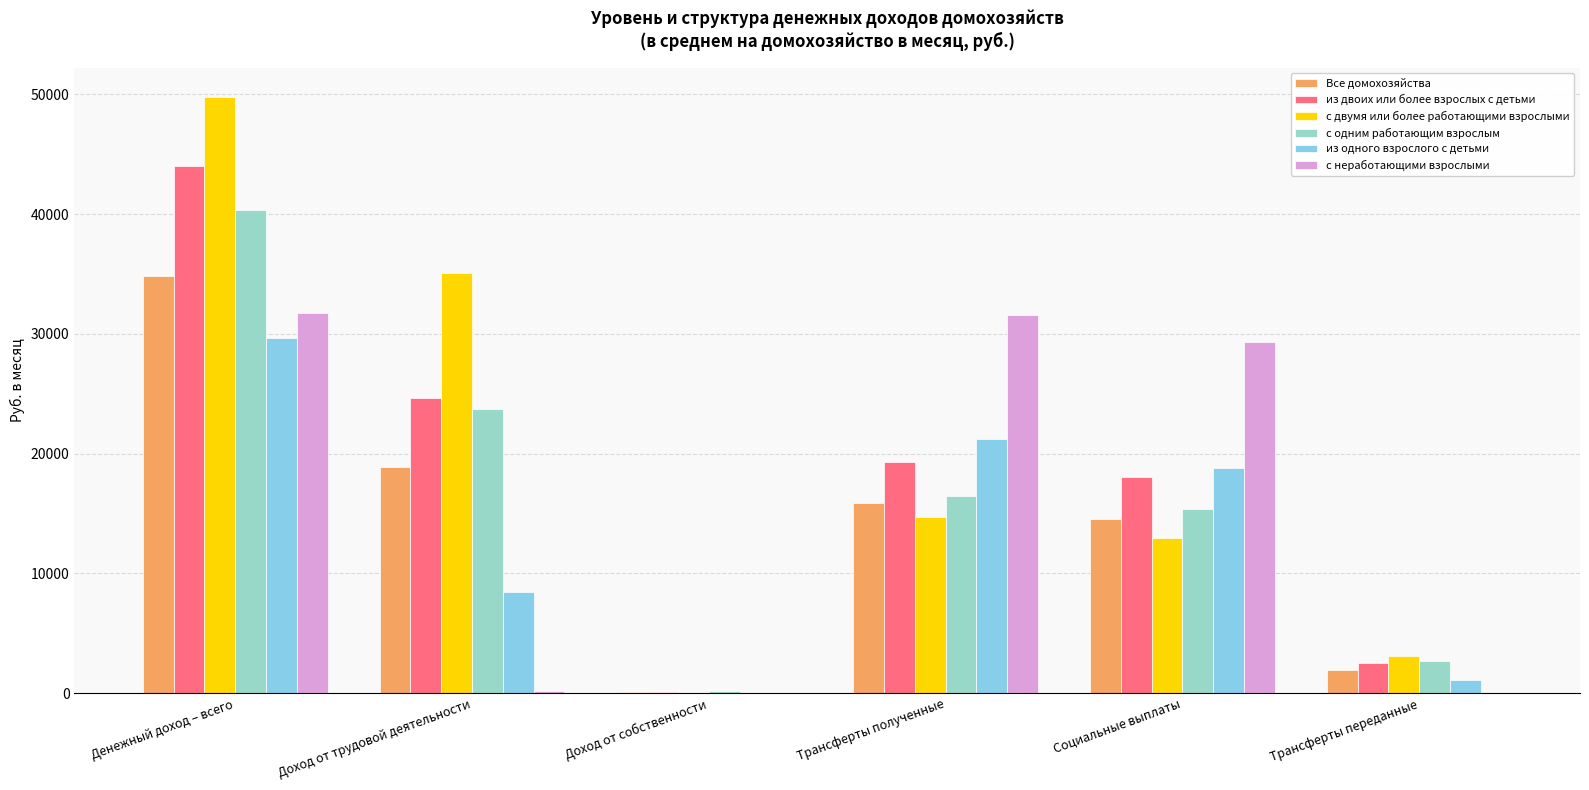

At which label does с двумя или более работающими взрослыми reach its peak?

Денежный доход – всего